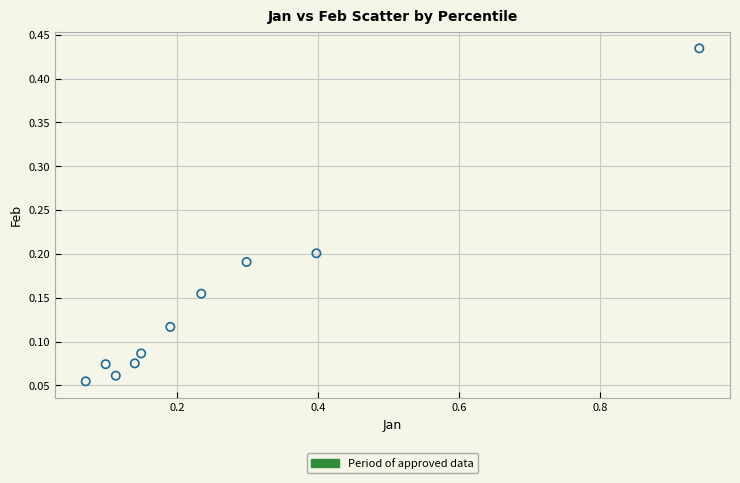

What is the average X value?

0.3